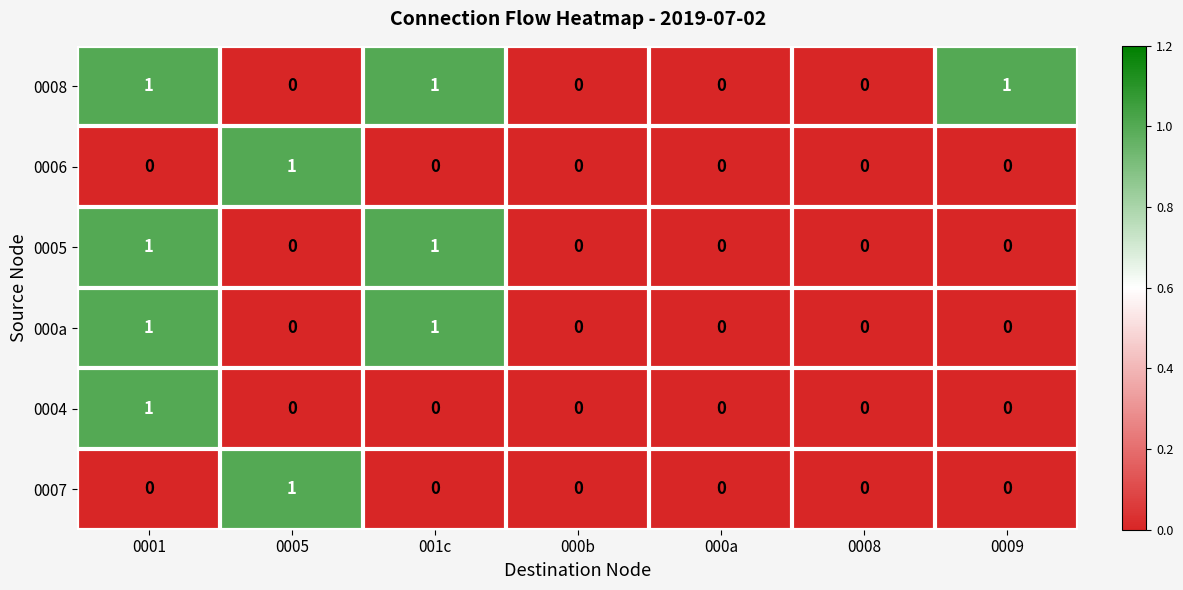

How many categories are shown in the chart?

7